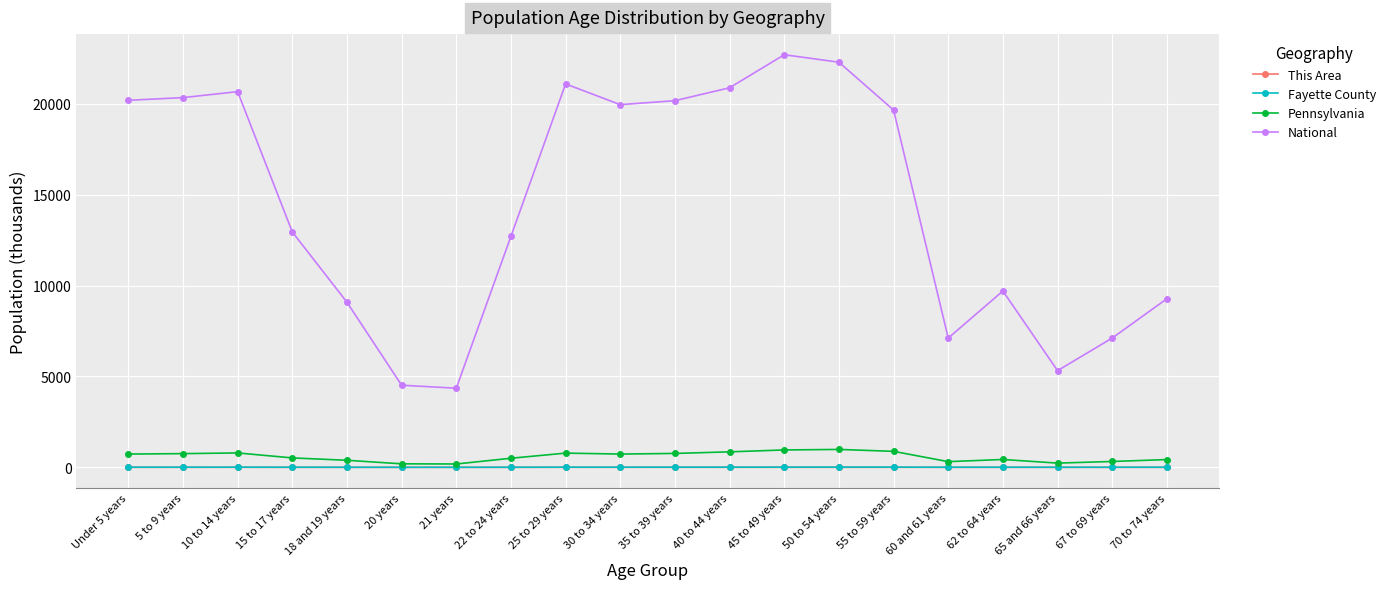

Where is the first local maximum for National?

10 to 14 years